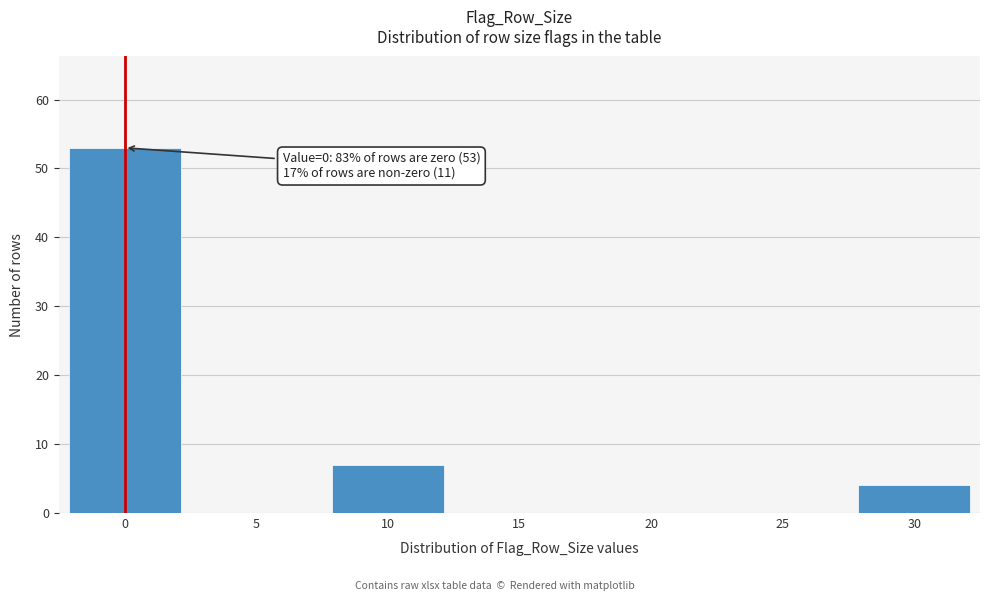

Reading right to left, what are all the values shown in this chart?

30=4	25=0	20=0	15=0	10=7	5=0	0=53